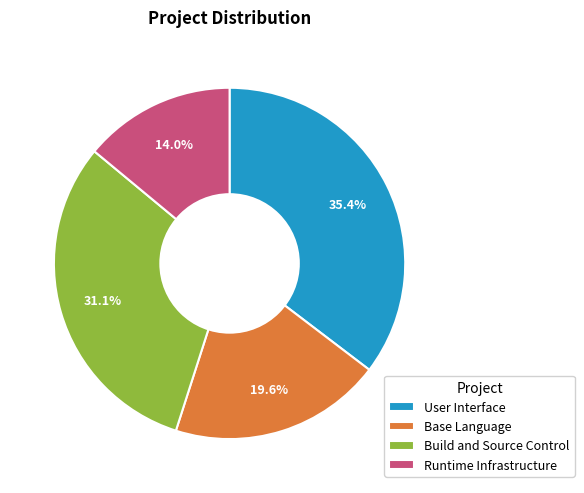

How many segments does this pie chart have?

4